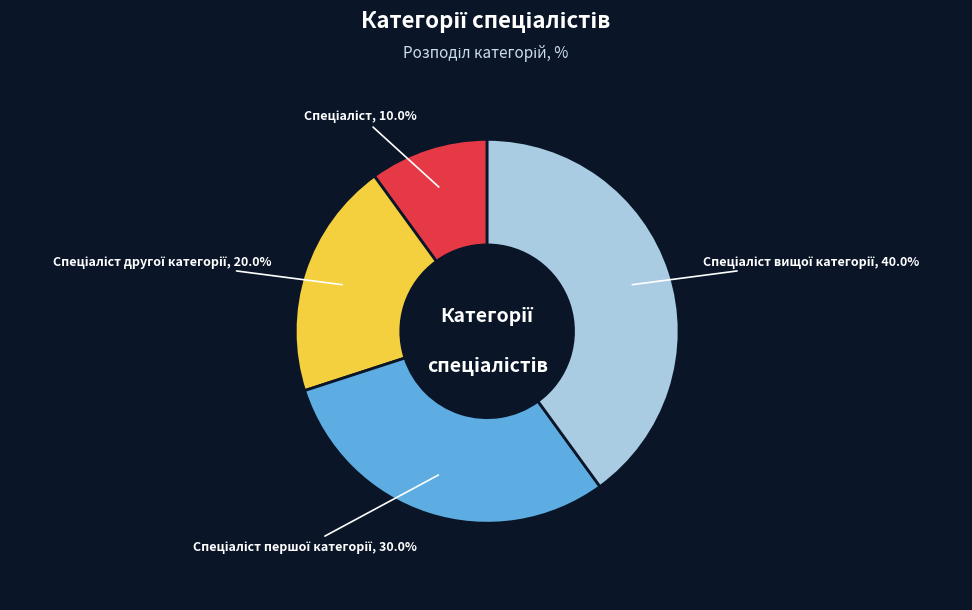

Is there a majority slice in this chart?

No